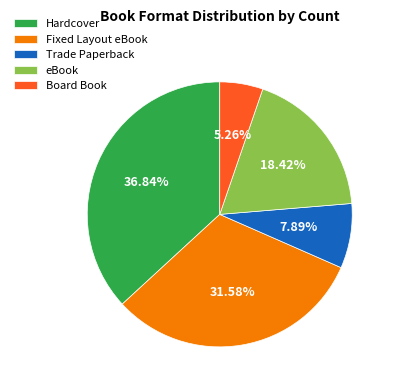

What is the largest slice in the pie chart?

Hardcover